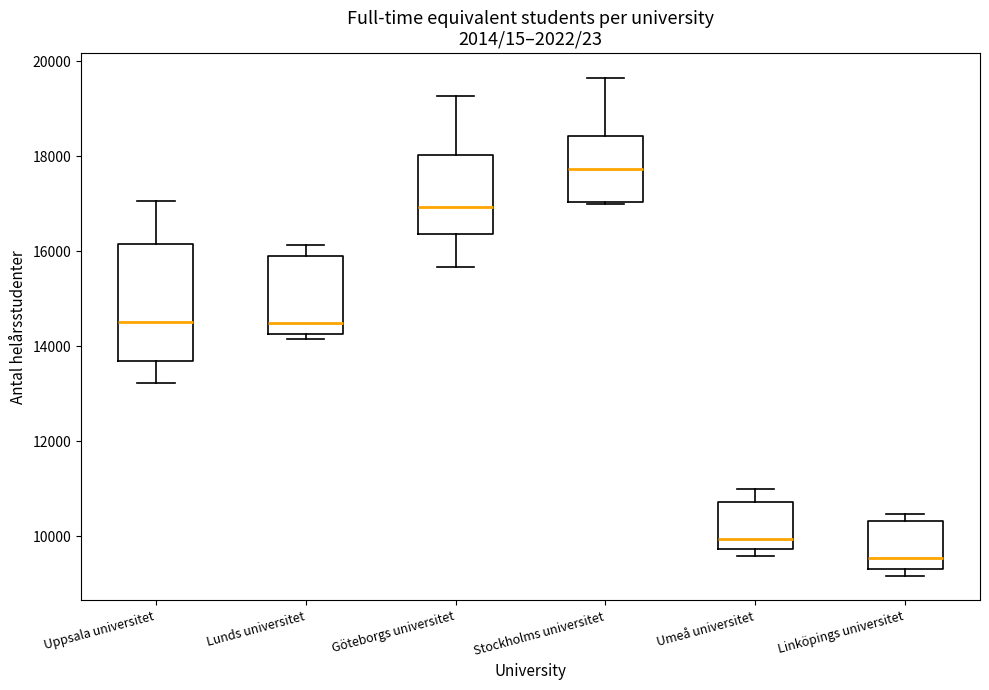

Which box's median line is the highest?

Stockholms universitet